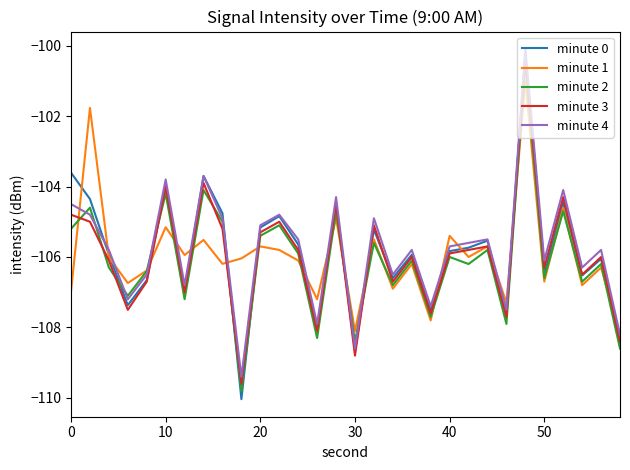

Reading left to right, transcribe all the data shown in this chart.

minute 0: -103.6	-104.4	-105.9	-107.4	-106.7	-104.0	-107.0	-103.7	-104.8	-110.0	-105.2	-104.8	-105.6	-108.0	-104.5	-108.7	-105.2	-106.6	-105.9	-107.5	-105.8	-105.7	-105.5	-107.7	-100.2	-106.5	-104.5	-106.5	-106.1	-108.5
minute 1: -107.0	-101.8	-106.0	-106.7	-106.4	-105.2	-105.9	-105.5	-106.2	-106.0	-105.7	-105.8	-106.1	-107.2	-104.9	-108.1	-105.5	-106.9	-106.2	-107.8	-105.4	-106.0	-105.7	-107.3	-101.0	-106.7	-104.6	-106.8	-106.3	-108.2
minute 2: -105.2	-104.6	-106.3	-107.1	-106.4	-104.2	-107.2	-104.1	-105.0	-109.8	-105.4	-105.1	-105.9	-108.3	-104.7	-108.4	-105.6	-106.8	-106.1	-107.7	-106.0	-106.2	-105.8	-107.9	-100.5	-106.6	-104.7	-106.7	-106.2	-108.6
minute 3: -104.8	-105.0	-106.1	-107.5	-106.7	-104.0	-107.0	-103.9	-105.2	-109.6	-105.3	-105.0	-105.8	-108.1	-104.5	-108.8	-105.1	-106.7	-106.0	-107.6	-105.9	-105.8	-105.7	-107.7	-100.3	-106.3	-104.3	-106.5	-106.0	-108.4
minute 4: -104.5	-104.8	-105.8	-107.2	-106.5	-103.8	-106.8	-103.7	-104.9	-109.4	-105.1	-104.8	-105.5	-107.9	-104.3	-108.6	-104.9	-106.5	-105.8	-107.4	-105.7	-105.6	-105.5	-107.5	-100.1	-106.1	-104.1	-106.3	-105.8	-108.2